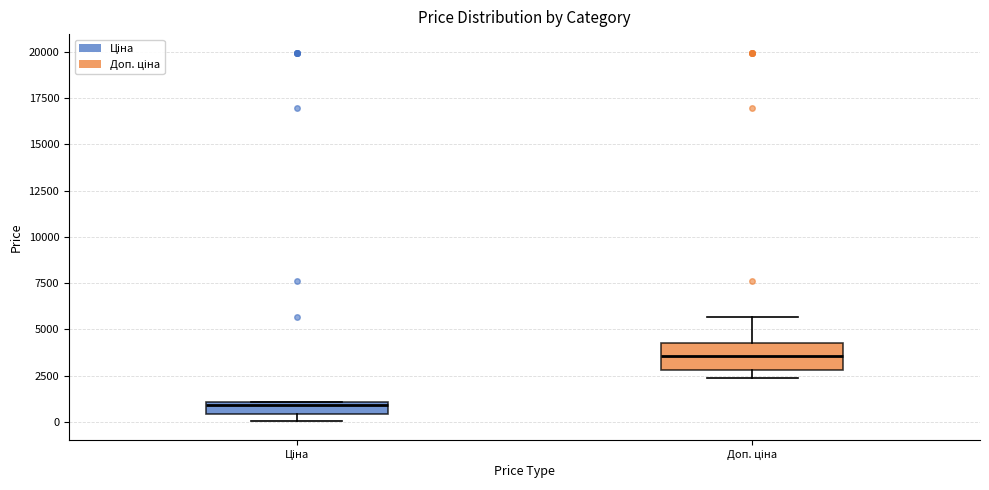

Which box's median line is the lowest?

Ціна